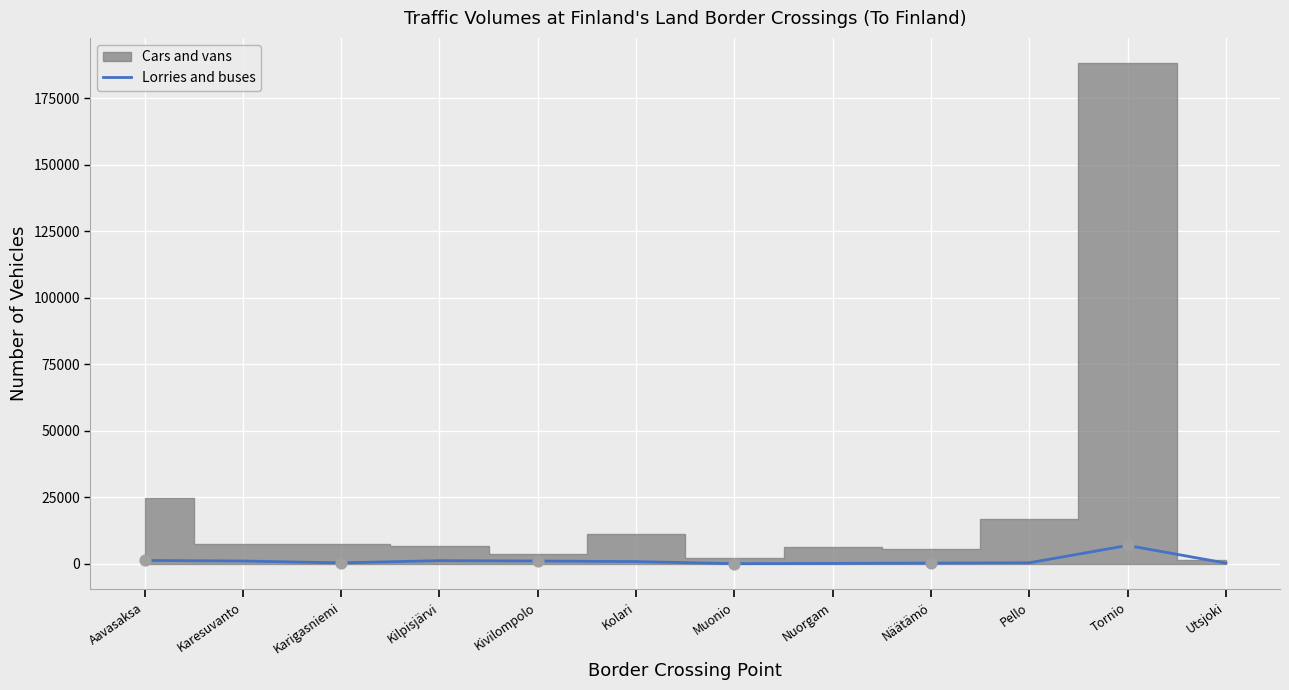

Between Kivilompolo and Aavasaksa, which is larger?

Aavasaksa